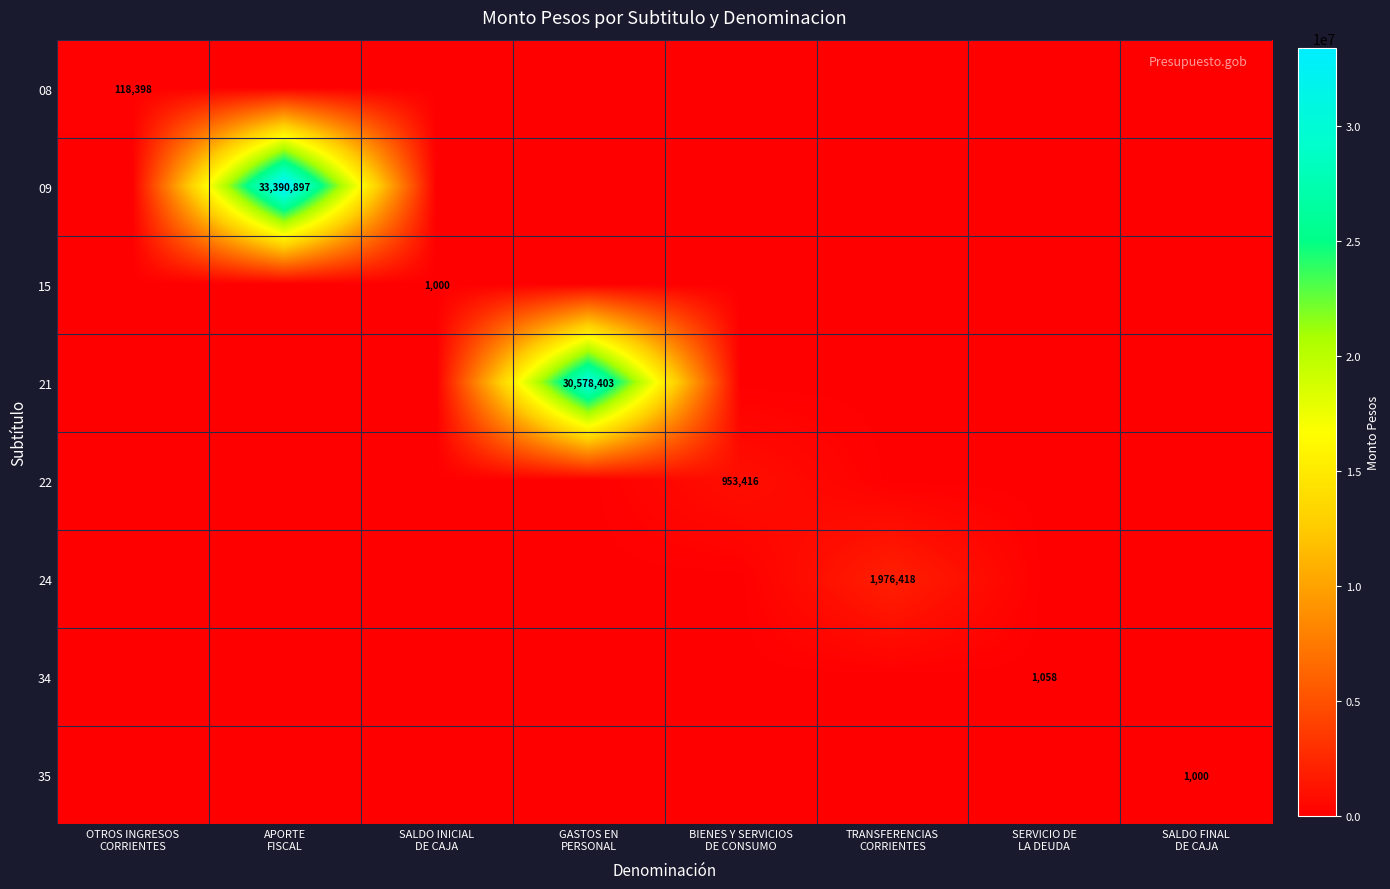

What is the sum of all 08 values?

118398